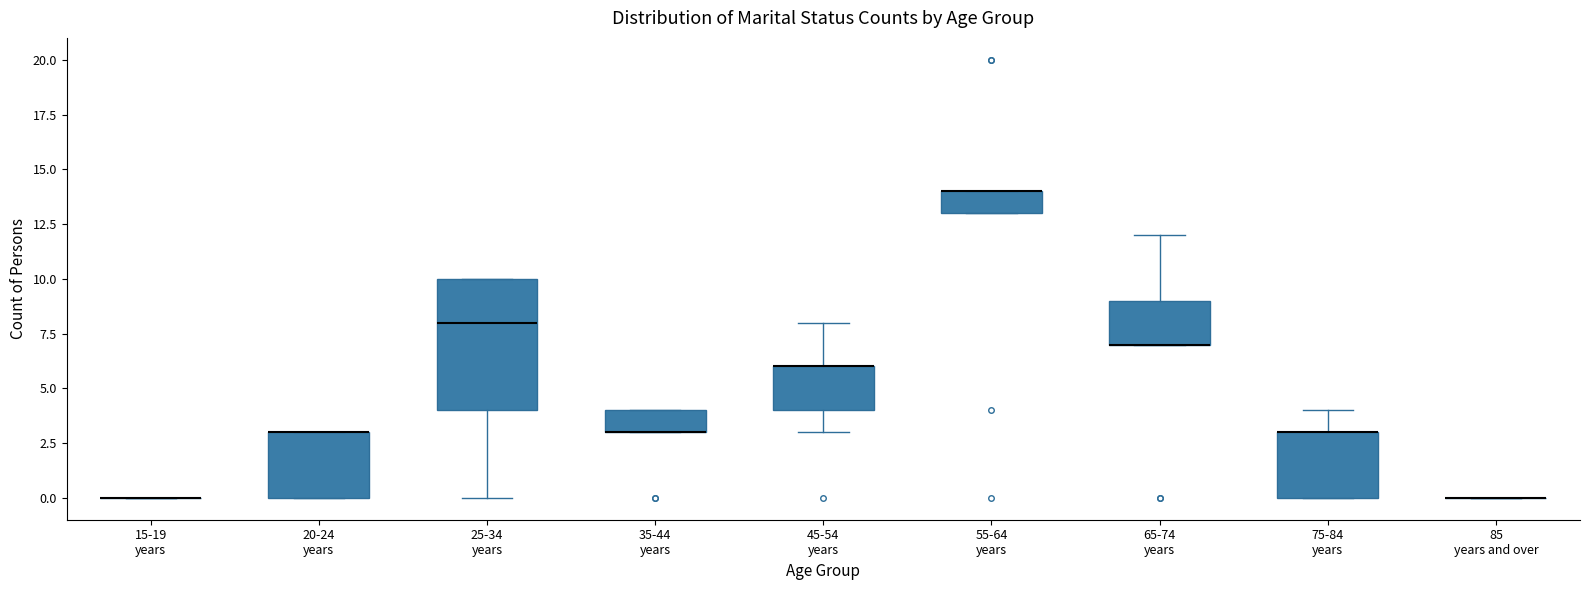

Comparing the boxes themselves (not the whiskers), which one is the tallest?

25-34 years